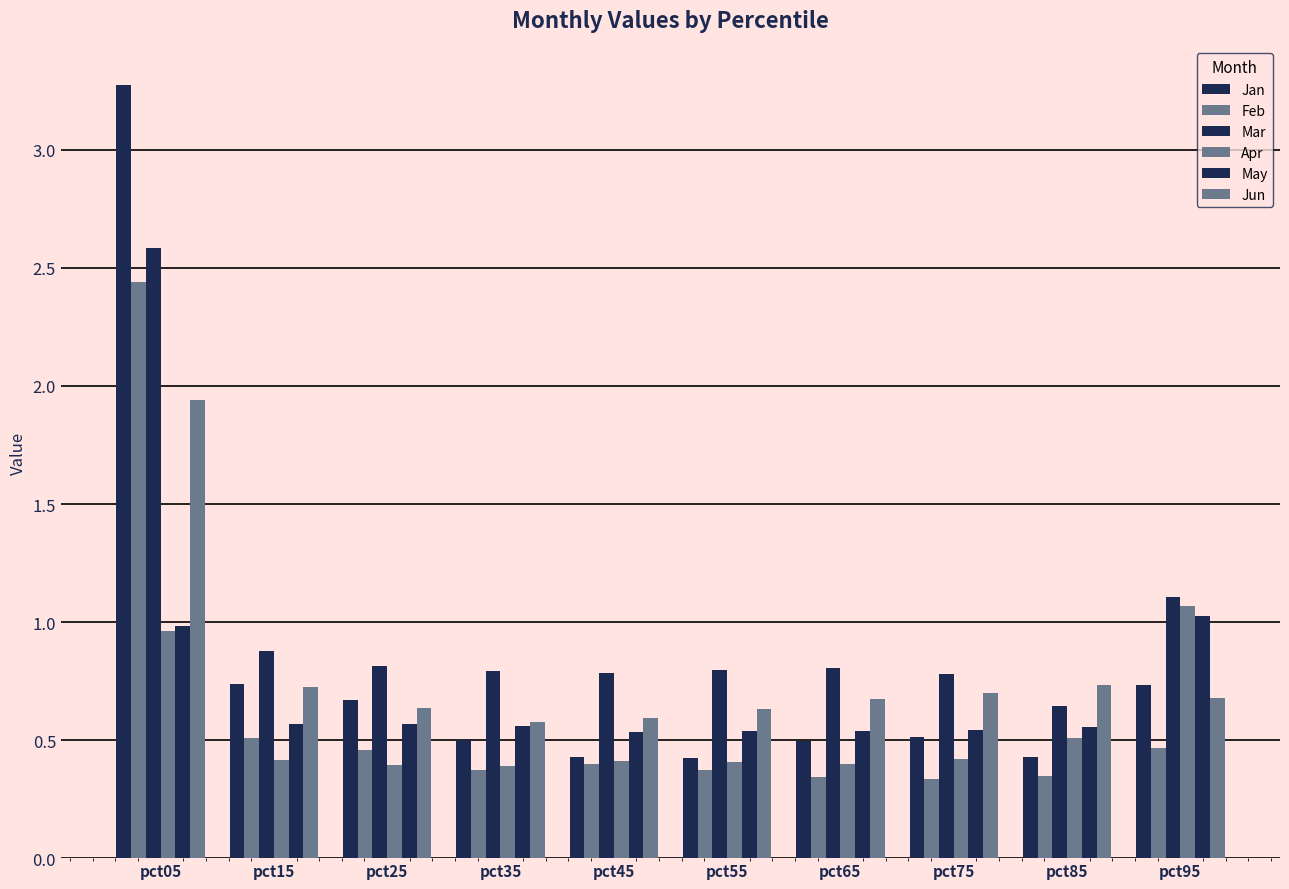

At which category does the chart reach its peak across all series?

pct05